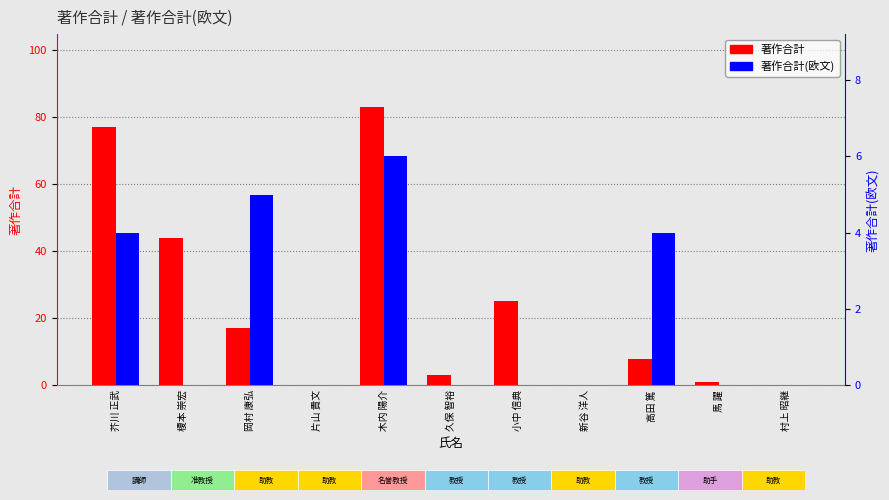

At which category is the sum across all series the highest?

木内 陽介